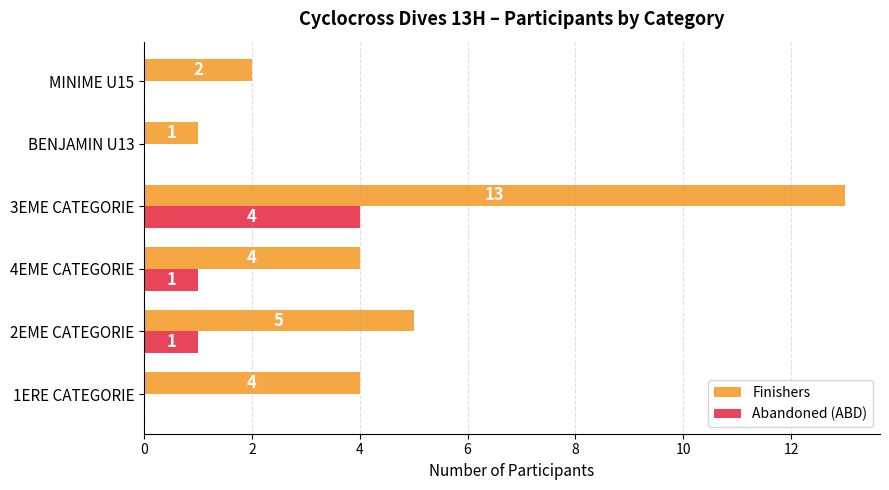

What is the sum of the Abandoned (ABD) values at 3EME CATEGORIE and MINIME U15?

4